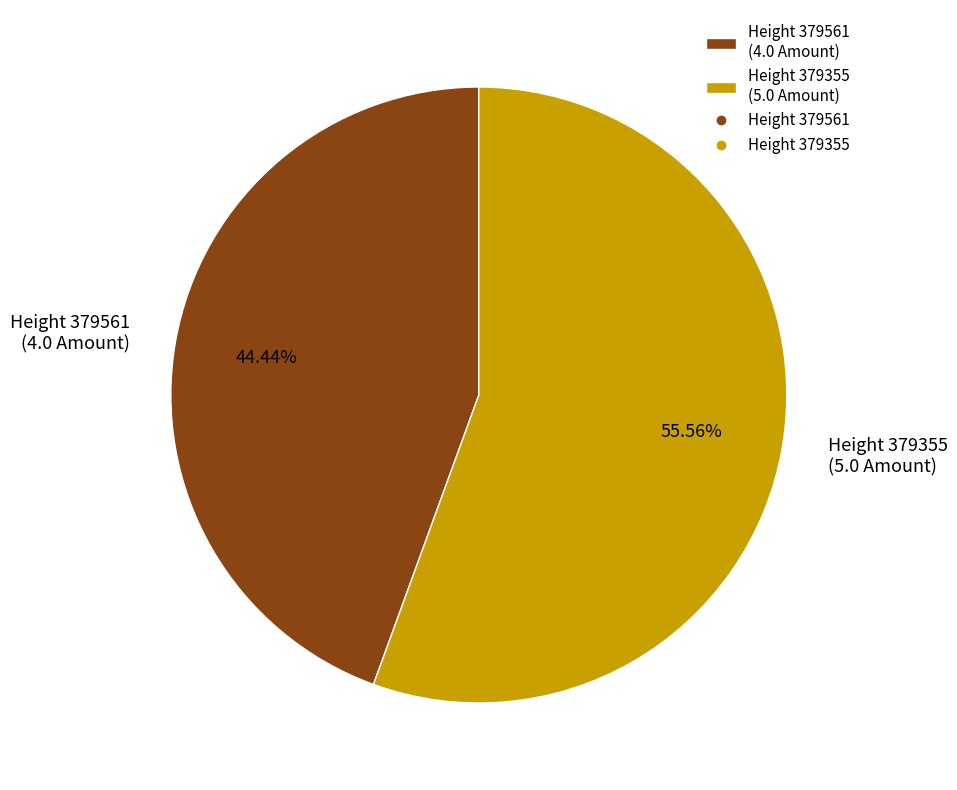

Is there any slice that represents more than half of the pie?

Yes